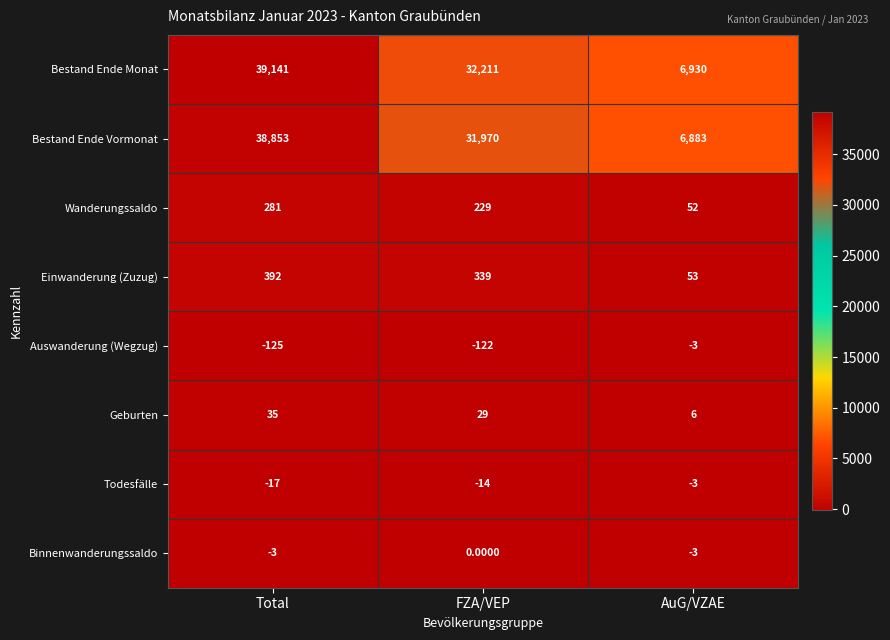

What is the total value across all series at AuG/VZAE?

13915